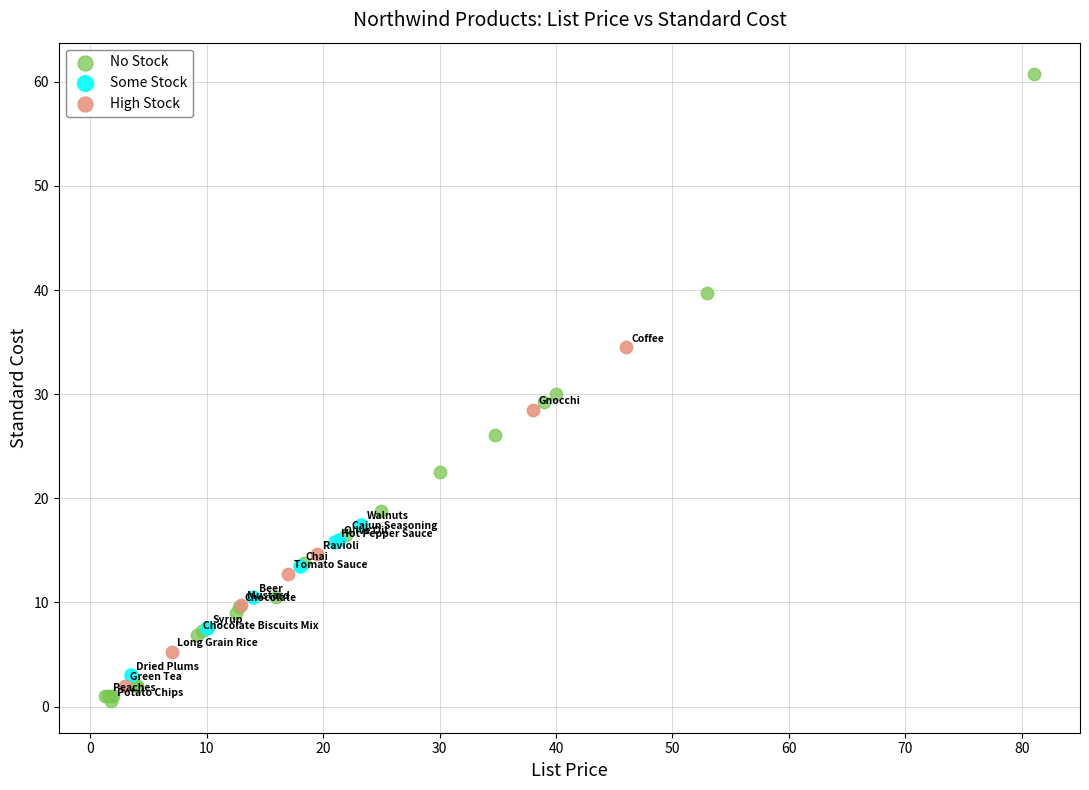

Which series contains the highest Y value?

No Stock